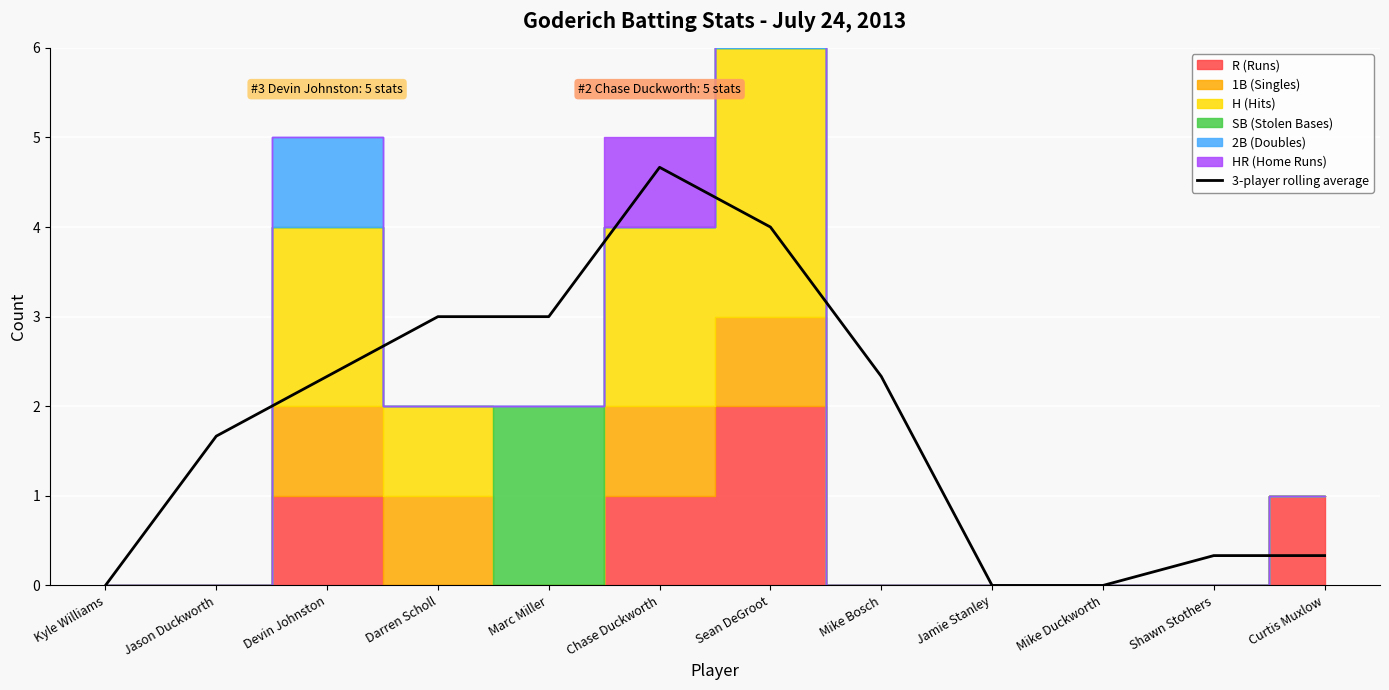

Which has a higher value, Darren Scholl or Devin Johnston?

Darren Scholl